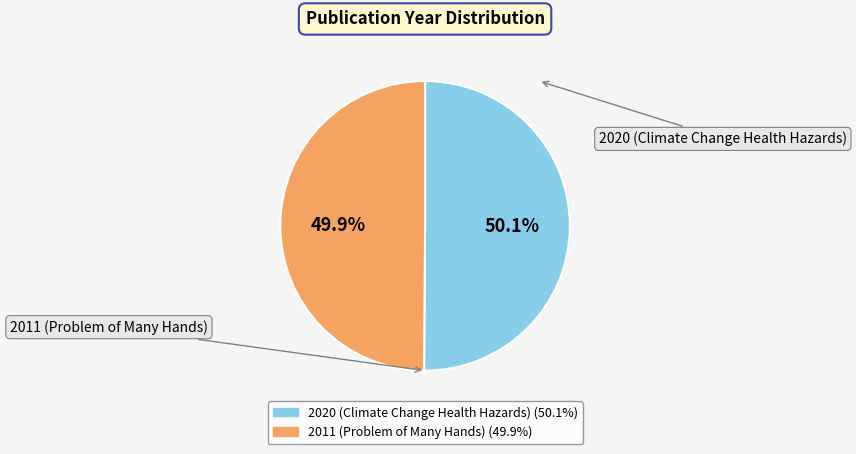

Combined, what portion of the pie is 2011 (Problem of Many Hands) and 2020 (Climate Change Health Hazards)?

100.0%